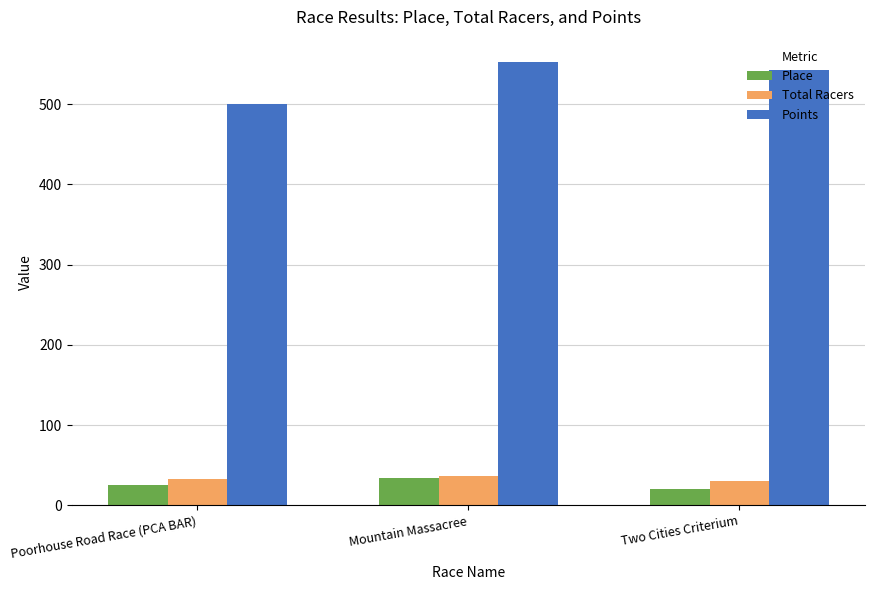

The value of Place at Mountain Massacree is 34.0. True or false?

True